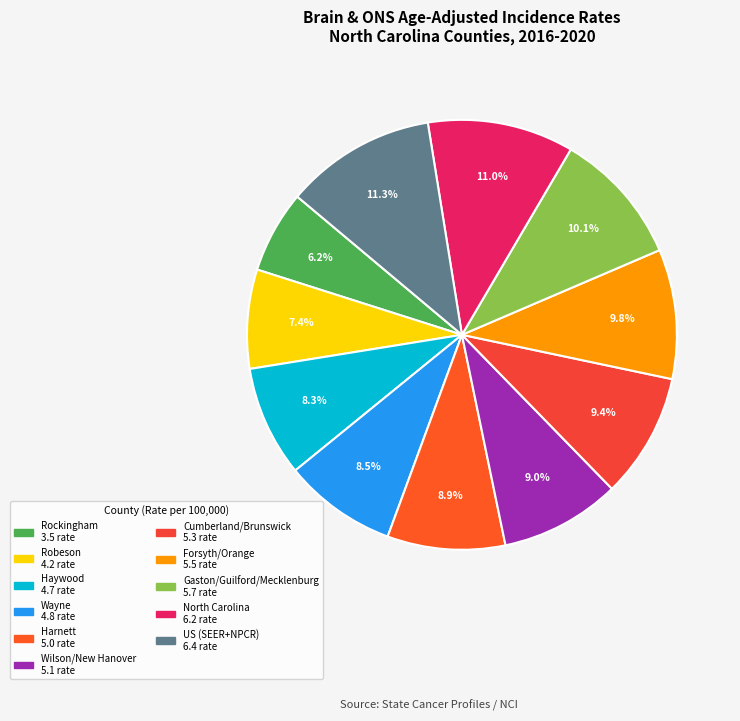

Which slice is the smallest?

Rockingham